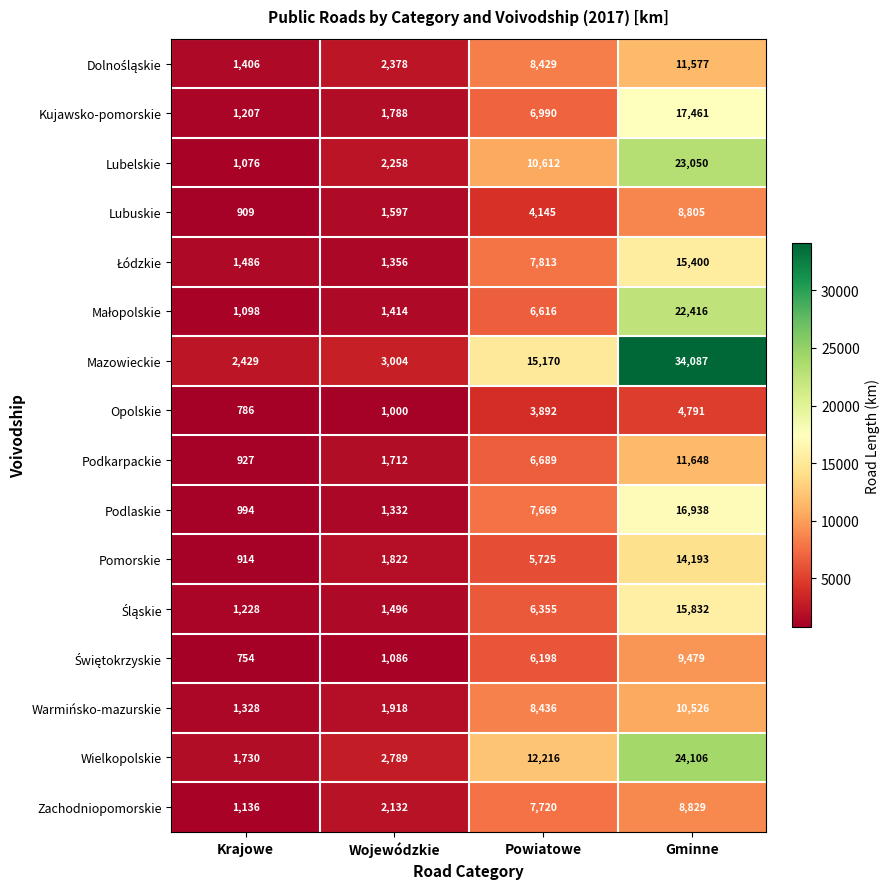

What is the maximum value shown in the chart?

34087